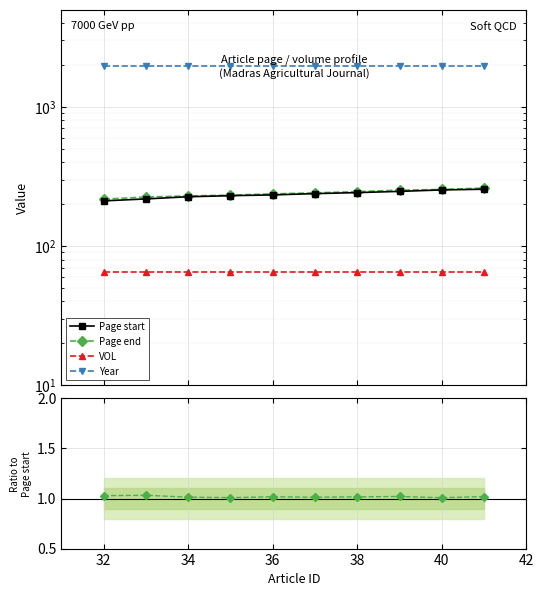

Between 30 and 36, which series saw the biggest shift?

Page start